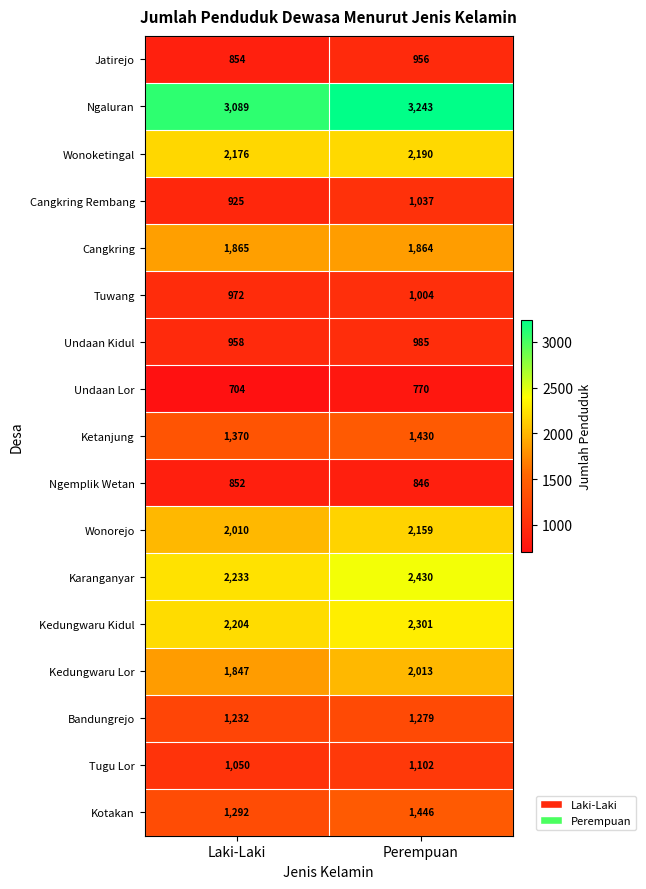

What is the difference between the highest and lowest values at Perempuan?

2473